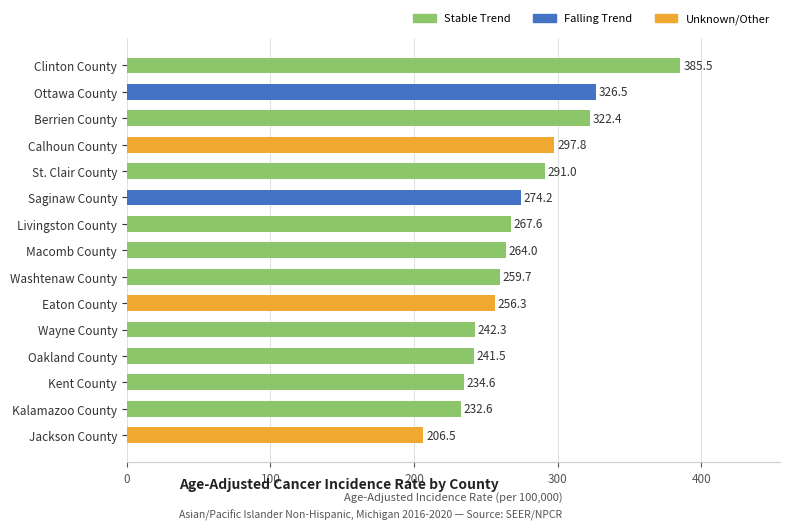

List the labels in order of value, smallest first.

Jackson County, Kalamazoo County, Kent County, Oakland County, Wayne County, Eaton County, Washtenaw County, Macomb County, Livingston County, Saginaw County, St. Clair County, Calhoun County, Berrien County, Ottawa County, Clinton County